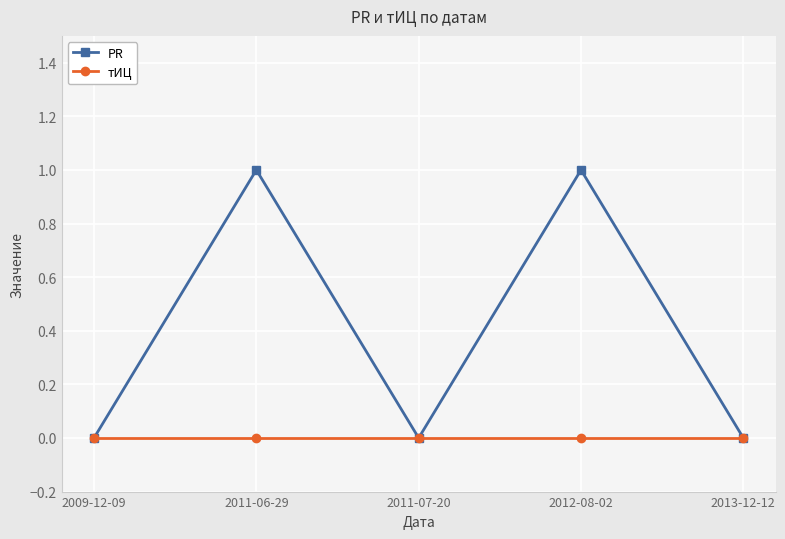

What is the label of the 5th point from the left?

2013-12-12